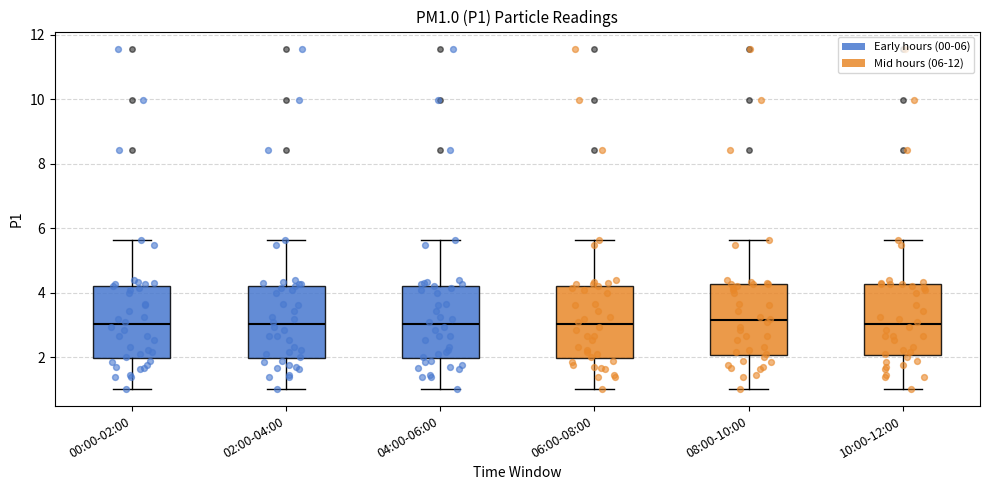

Reading left to right, read every box against the y-axis: the position of its median line, the range the box covers, and the ends of its whiskers. The values are not printed on the chart, so give them approximately, as read against the axis.

00:00-02:00: median 3.0, box 2.0 to 4.2, whiskers 1.0 to 5.6
02:00-04:00: median 3.0, box 2.0 to 4.2, whiskers 1.0 to 5.6
04:00-06:00: median 3.0, box 2.0 to 4.2, whiskers 1.0 to 5.6
06:00-08:00: median 3.0, box 2.0 to 4.2, whiskers 1.0 to 5.6
08:00-10:00: median 3.2, box 2.0 to 4.2, whiskers 1.0 to 5.6
10:00-12:00: median 3.0, box 2.0 to 4.2, whiskers 1.0 to 5.6